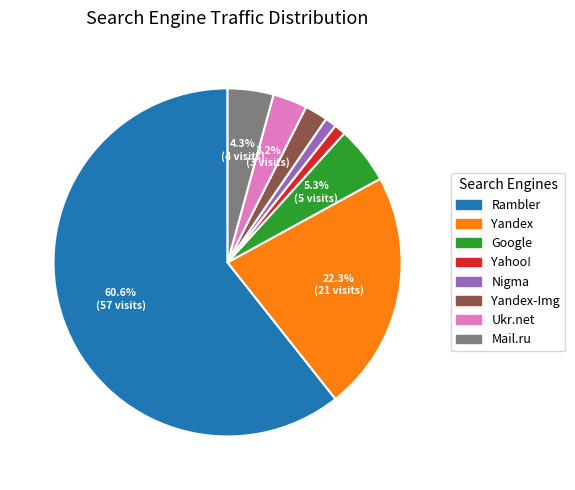

What portion of the pie excludes Ukr.net?

96.8%